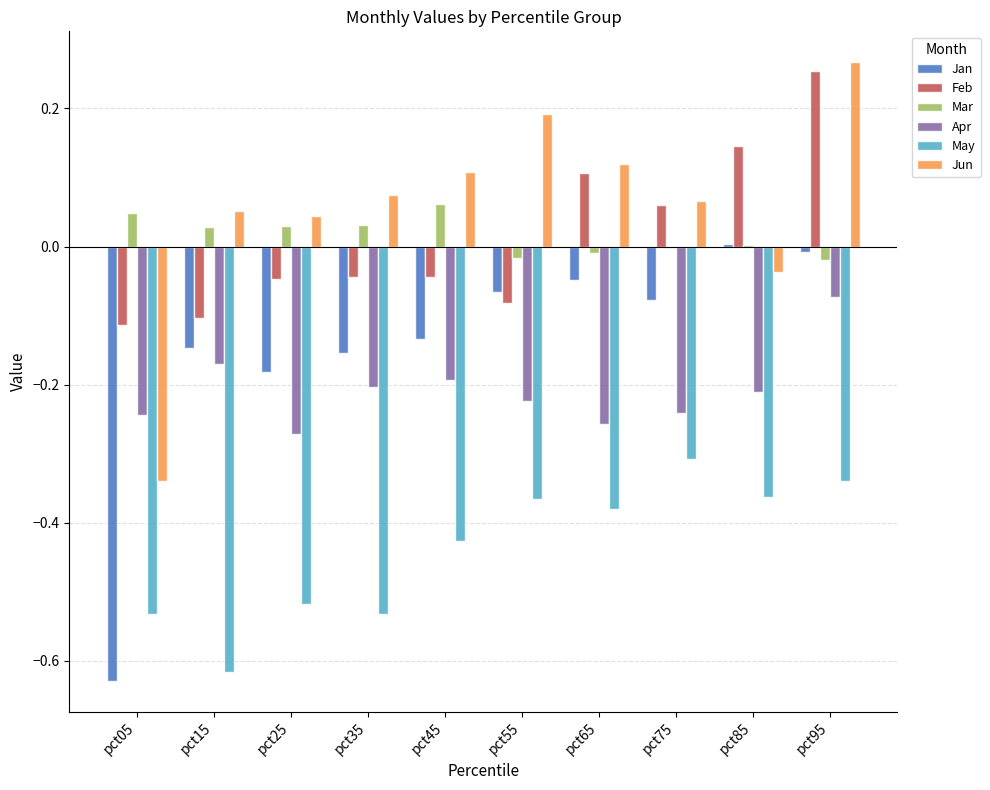

What is the total value across all series at pct05?

-1.8